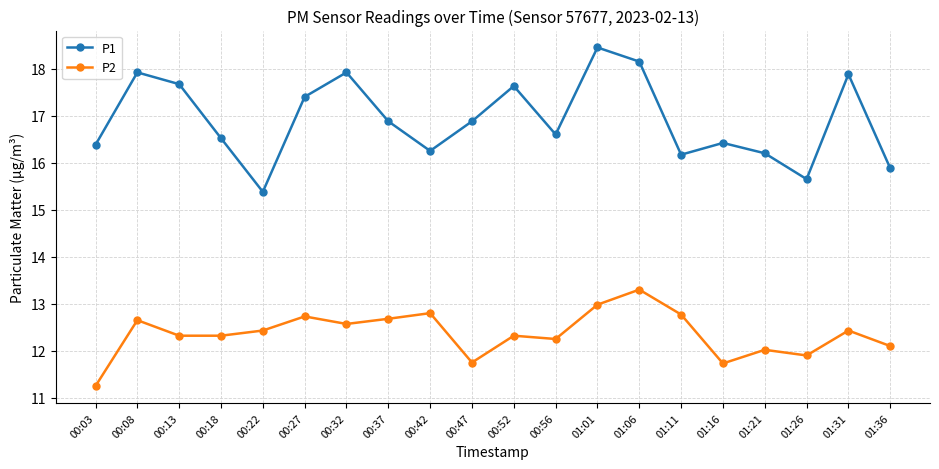

At which label does P1 reach its peak?

01:01